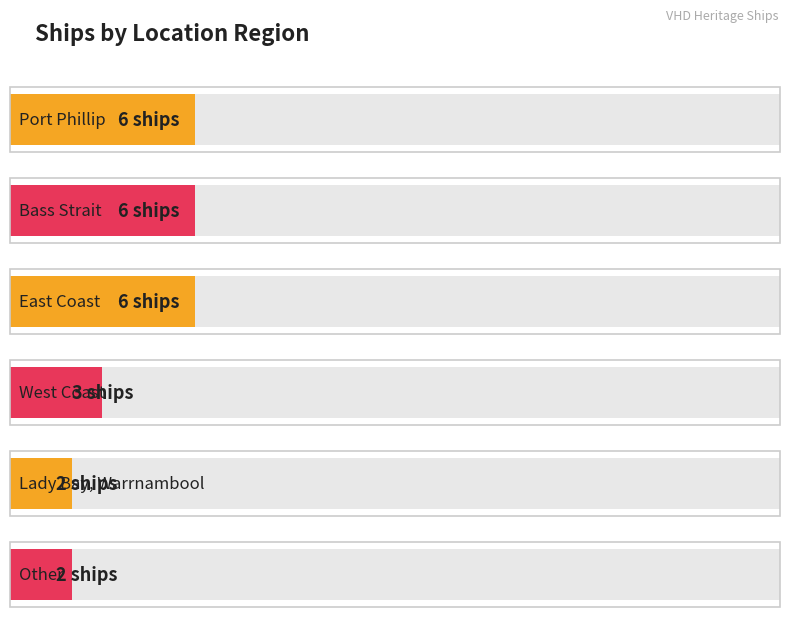

What is the label of the 5th bar from the right?

Bass Strait